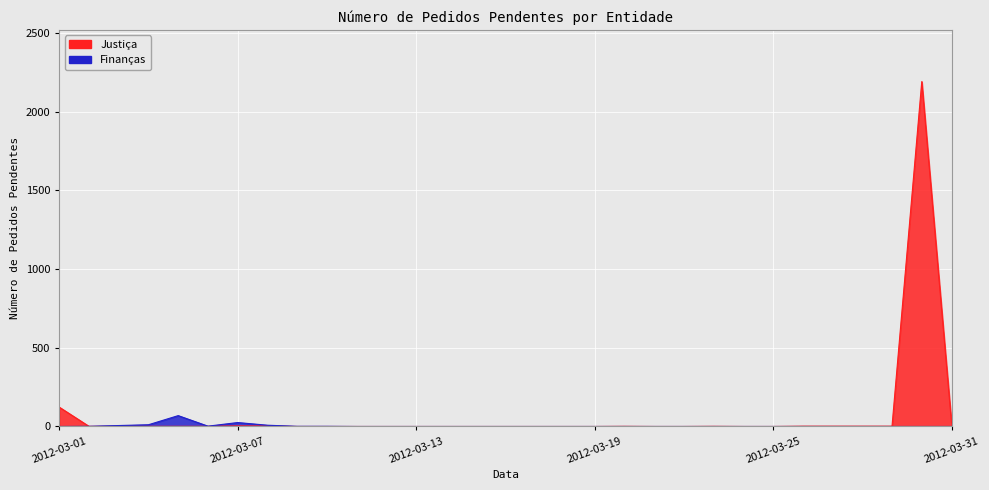

What is the difference between the maximum and minimum values in the Finanças series?

69